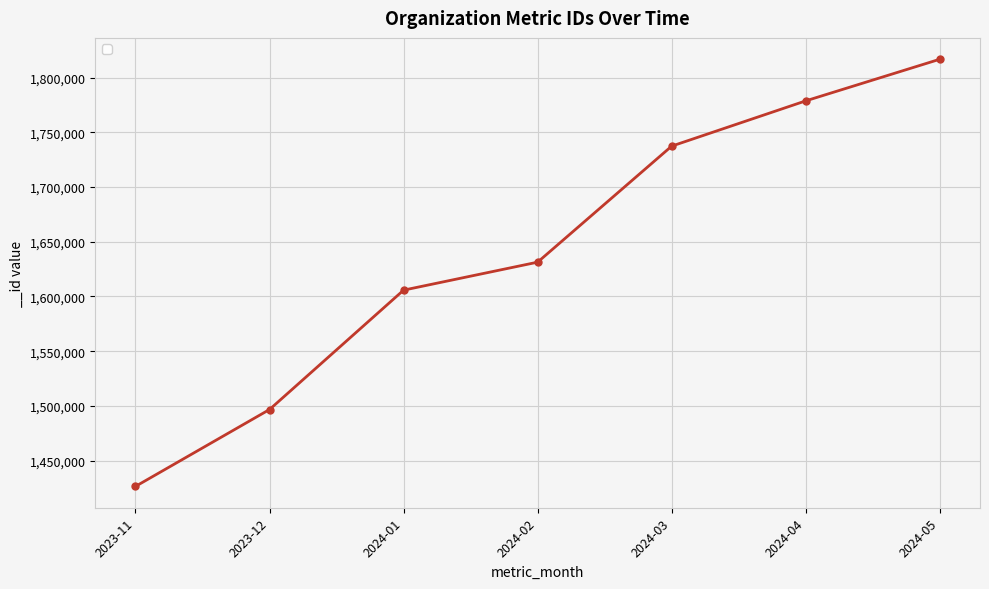

Count the number of categories in the chart.

7